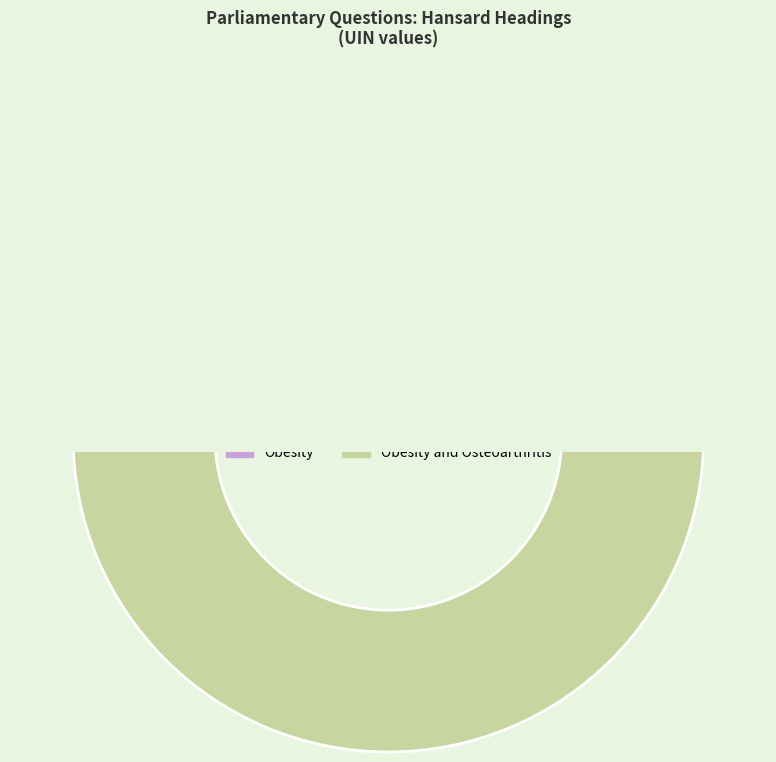

What is the total percentage of 210634 and 210635?

100.0%